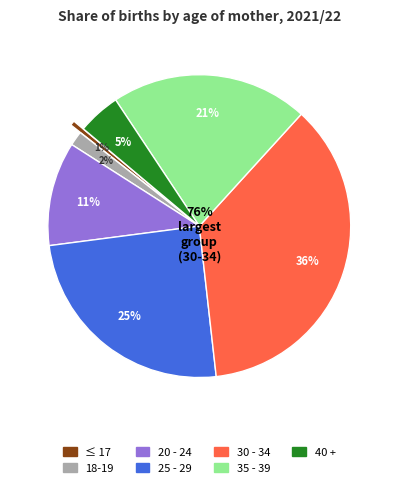

Rank the categories by value from highest to lowest.

30 - 34, 25 - 29, 35 - 39, 20 - 24, 40 +, 18-19, ≤ 17